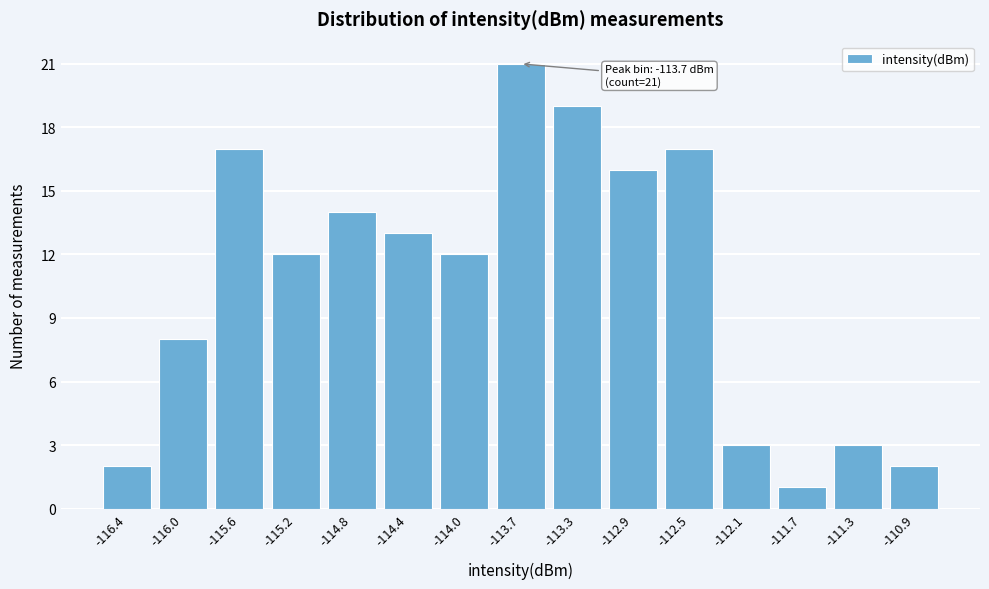

Reading left to right, list all the values displayed in this chart.

2	8	17	12	14	13	12	21	19	16	17	3	1	3	2